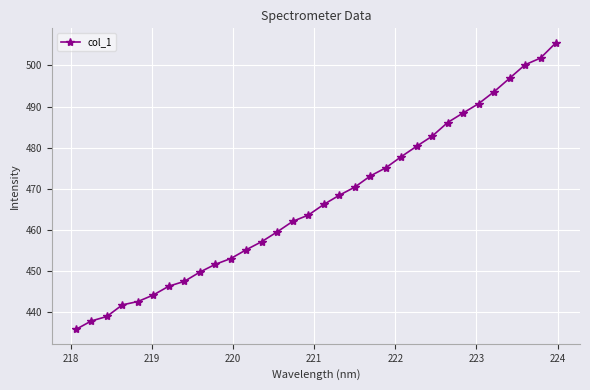

What is the greatest value displayed?

505.6